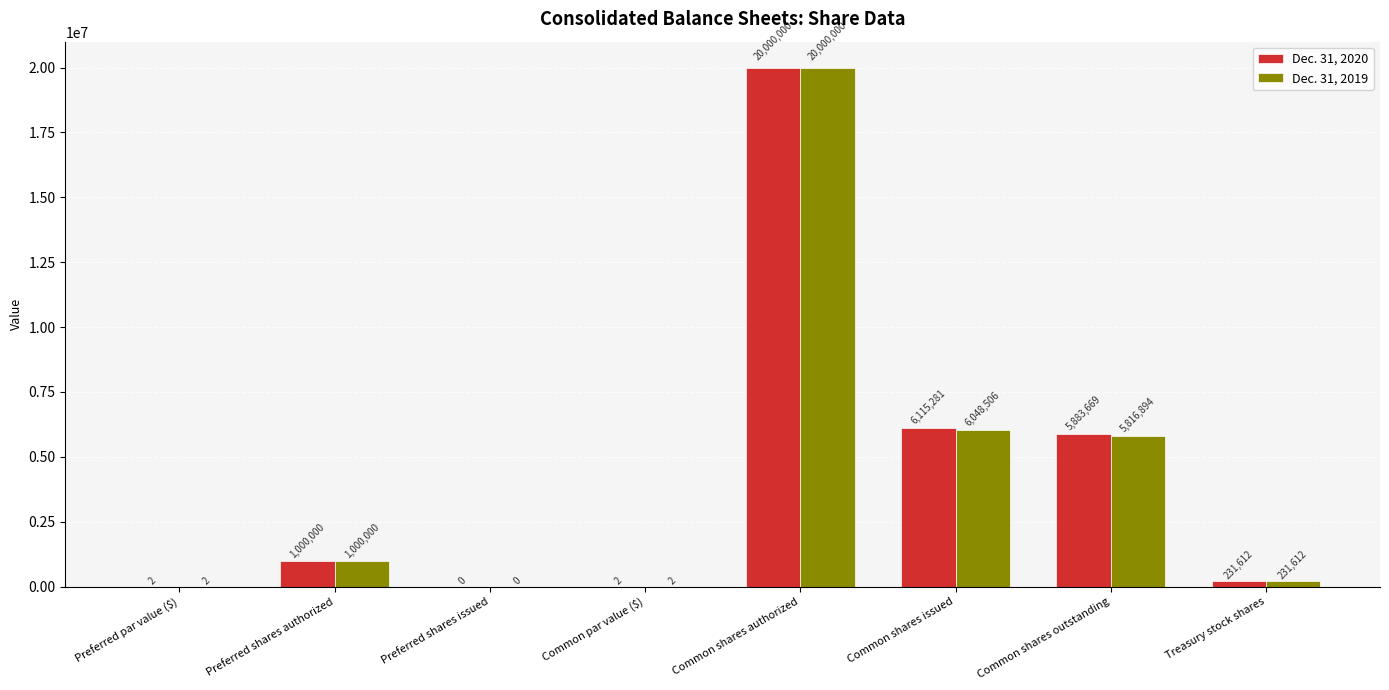

What are all the series names shown in the legend?

Dec. 31, 2020, Dec. 31, 2019